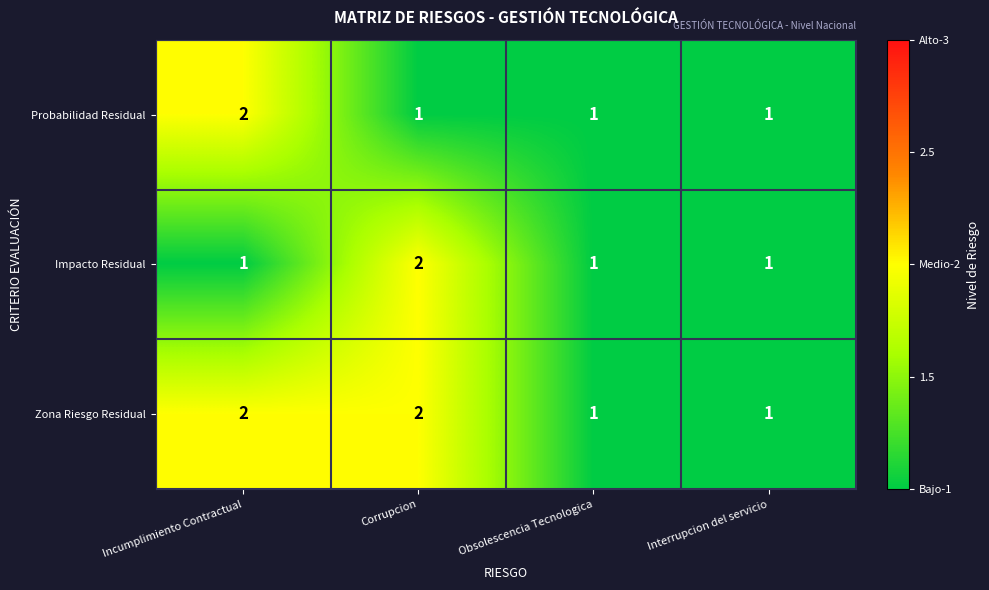

What is the spread (max minus min) of values at Corrupcion?

1